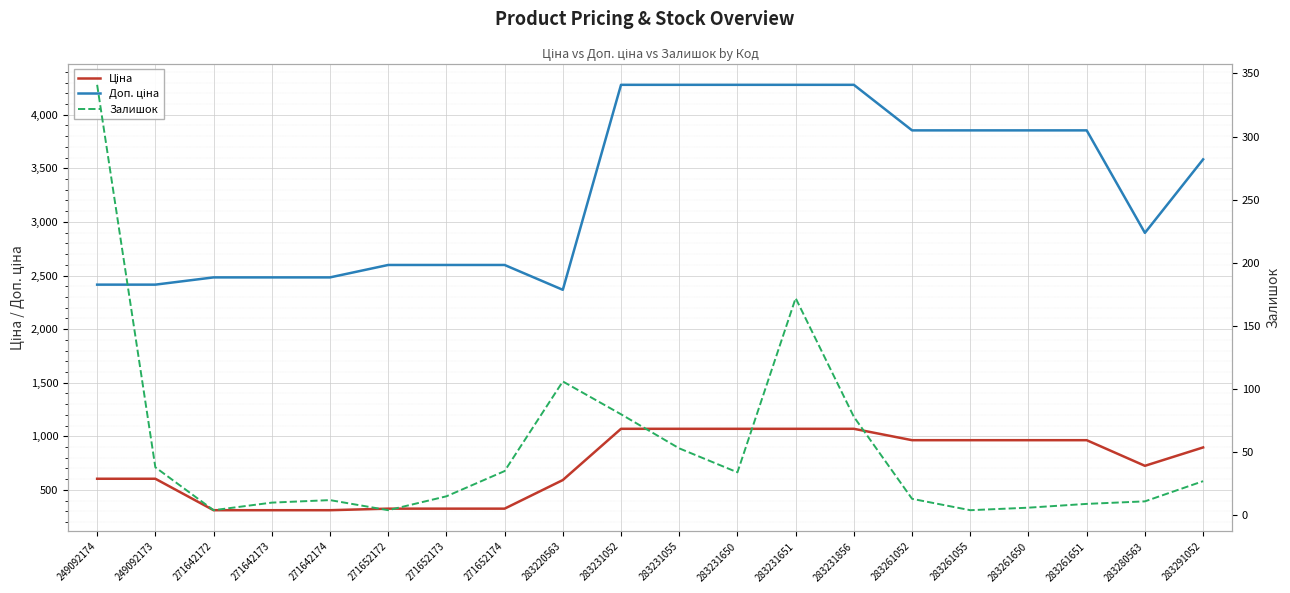

True or false: Залишок and Доп. ціна intersect in this chart.

False